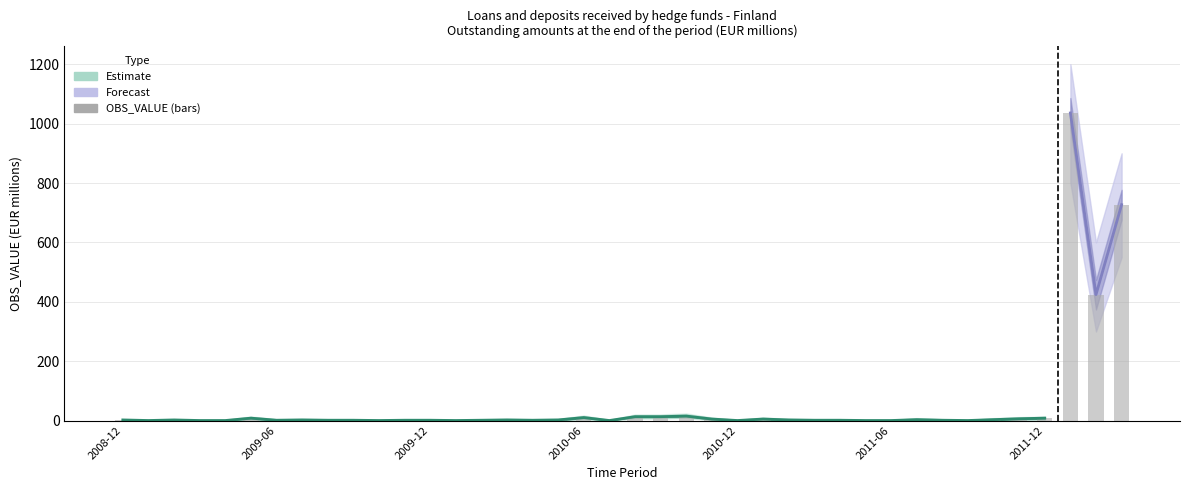

Is it true that OBS_VALUE_upper equals 1 at 2009-04?

False